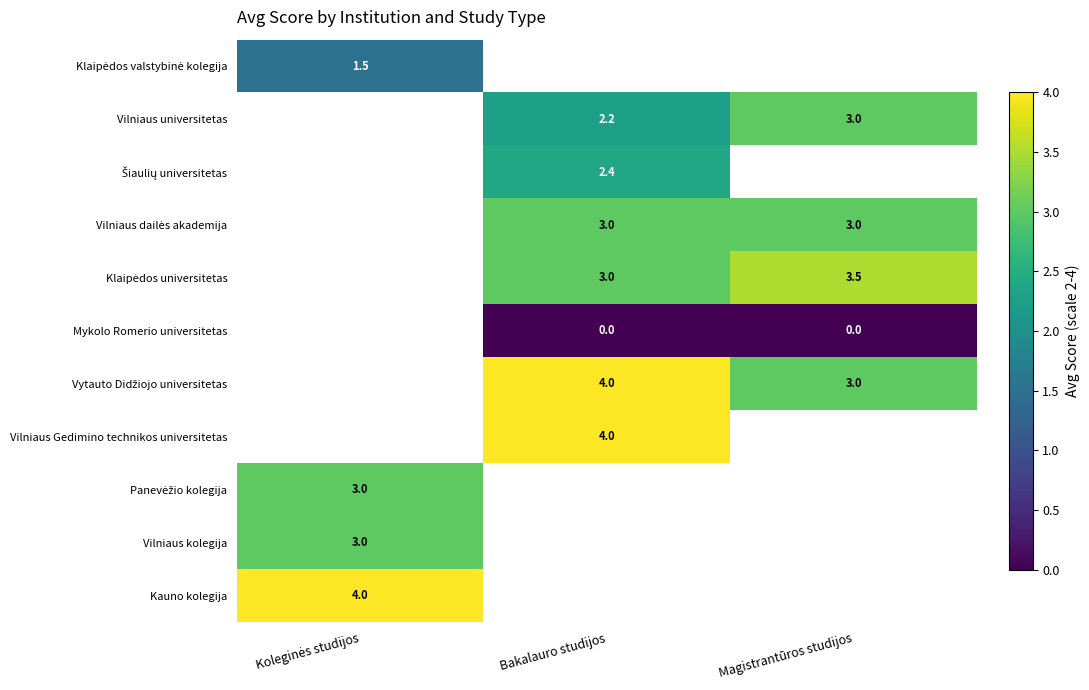

What is the difference between the Vilniaus universitetas values at Magistrantūros studijos and Bakalauro studijos?

0.8